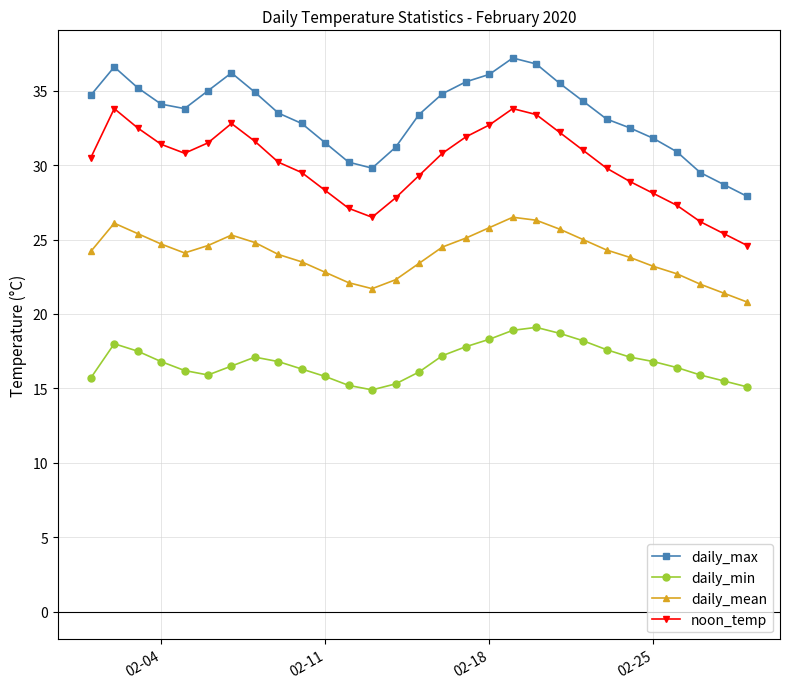

True or false: daily_max and daily_mean cross at least once.

False